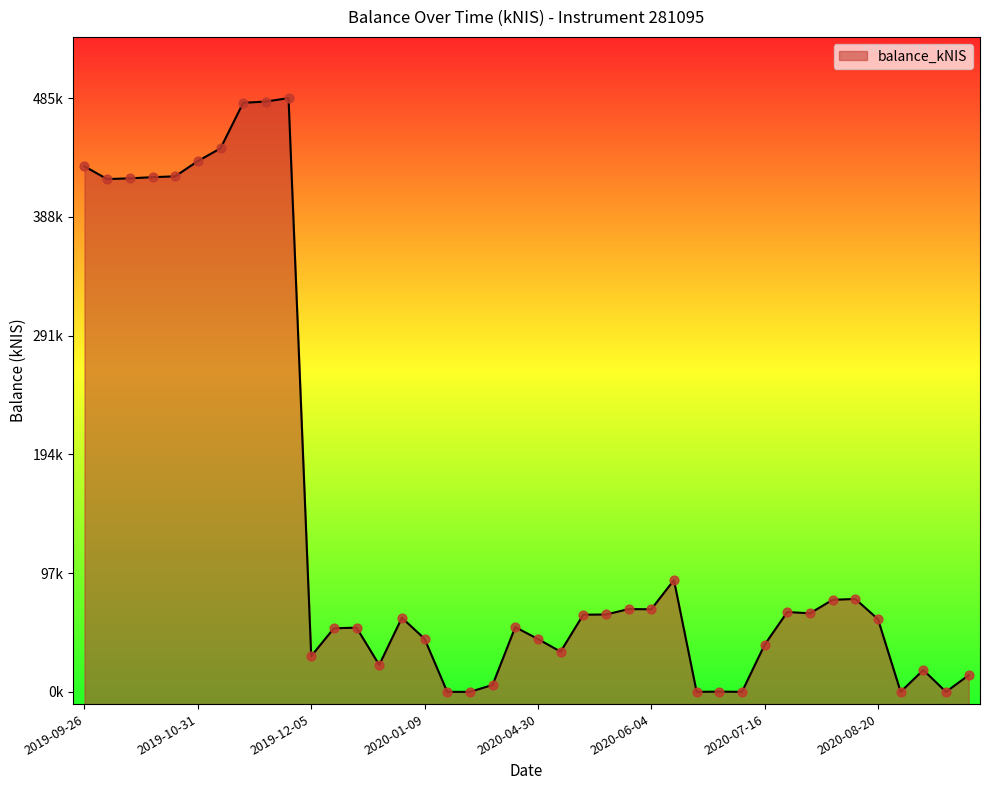

Between 2020-10-08 and 2020-05-14, which is larger?

2020-05-14